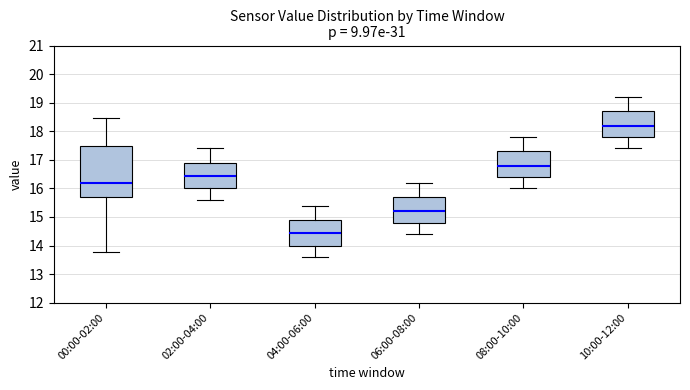

Reading left to right, read every box against the y-axis: the position of its median line, the range the box covers, and the ends of its whiskers. The values are not printed on the chart, so give them approximately, as read against the axis.

00:00-02:00: median 16.2, box 15.7 to 17.5, whiskers 13.8 to 18.5
02:00-04:00: median 16.5, box 16.0 to 16.9, whiskers 15.6 to 17.4
04:00-06:00: median 14.5, box 14.0 to 14.9, whiskers 13.6 to 15.4
06:00-08:00: median 15.2, box 14.8 to 15.7, whiskers 14.4 to 16.2
08:00-10:00: median 16.8, box 16.4 to 17.3, whiskers 16.0 to 17.8
10:00-12:00: median 18.2, box 17.8 to 18.7, whiskers 17.4 to 19.2